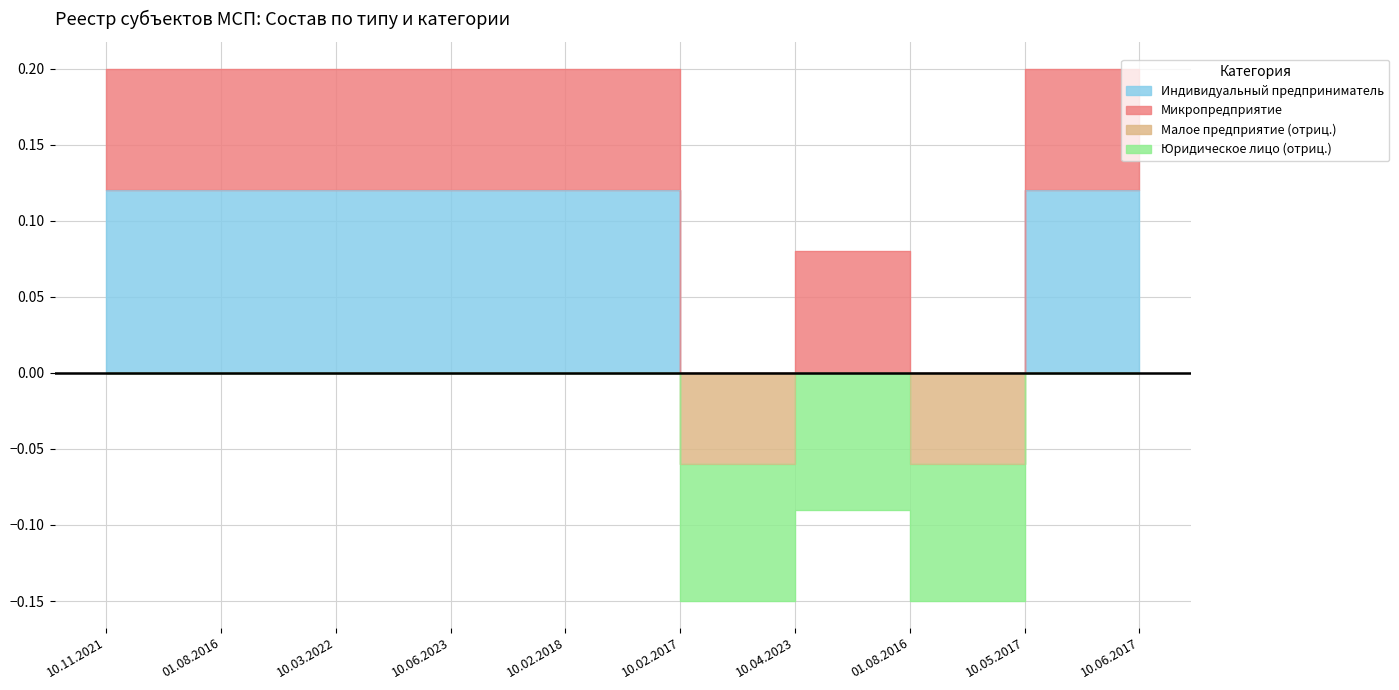

What is the difference between the maximum and minimum values in the Юридическое лицо series?

0.1